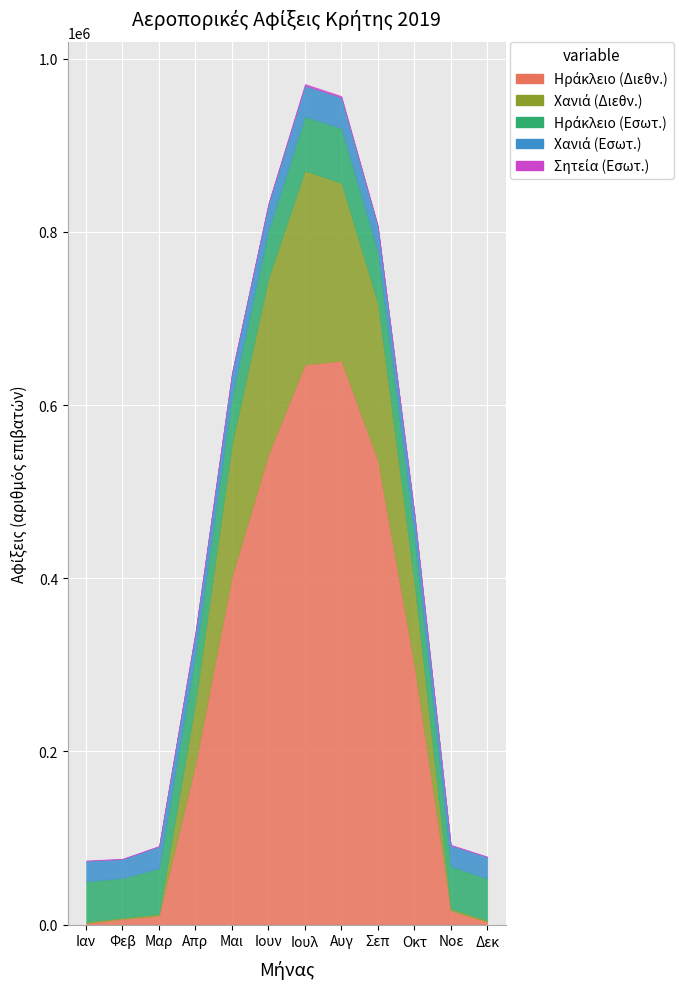

What is the sum of the Χανιά (Εσωτ.) values at Ιούλιος and Νοέμβριος?

59791